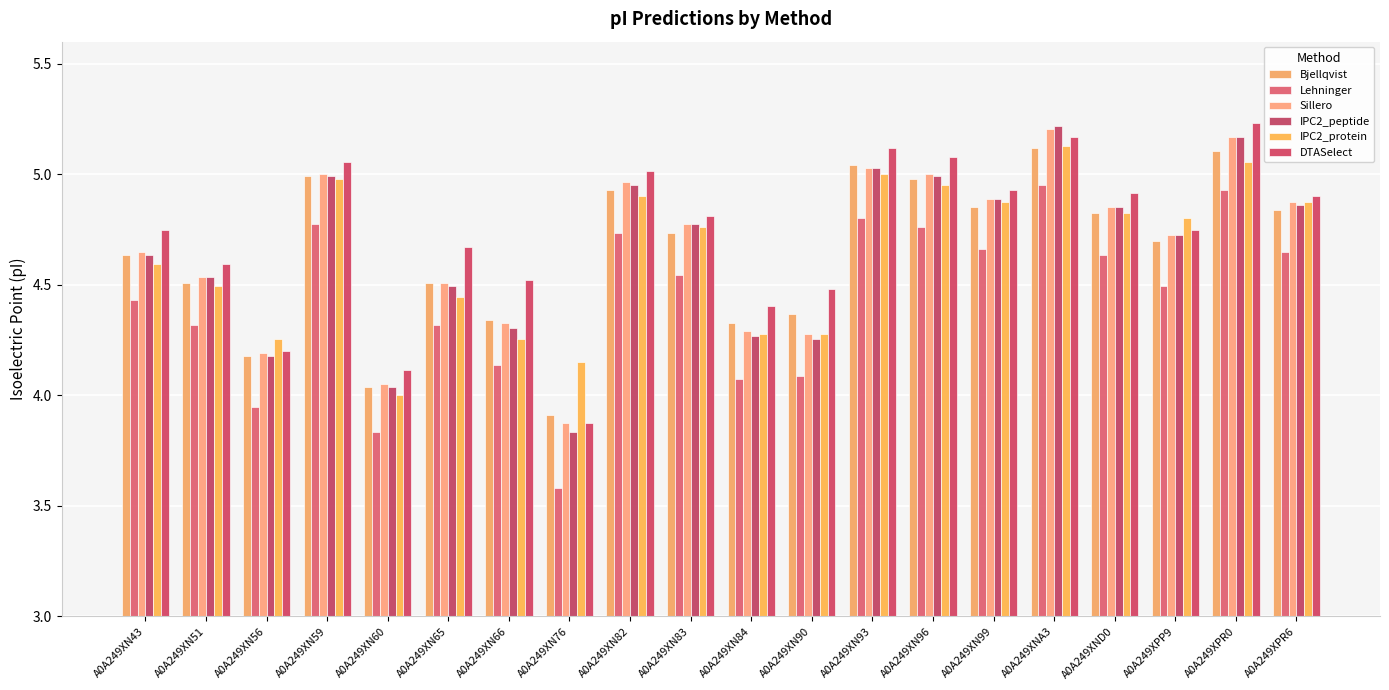

How many values in the Lehninger series exceed 4?

17